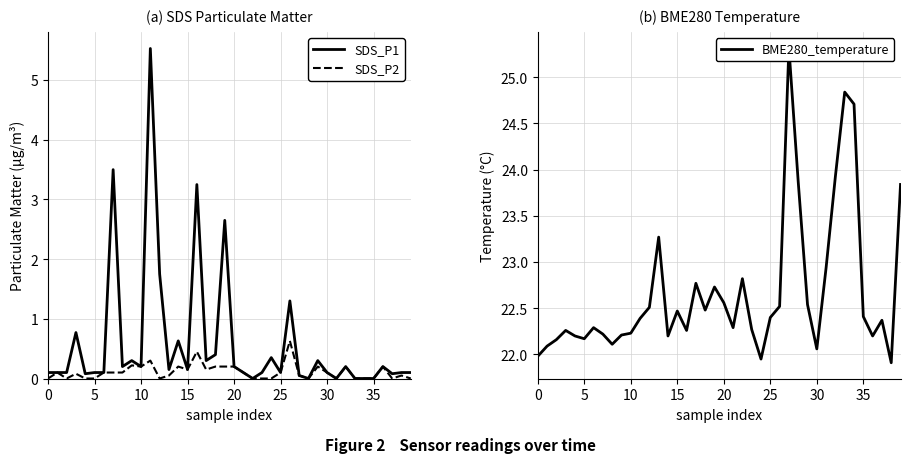

What is the difference between the BME280_temperature values at 20 and 32?

1.4